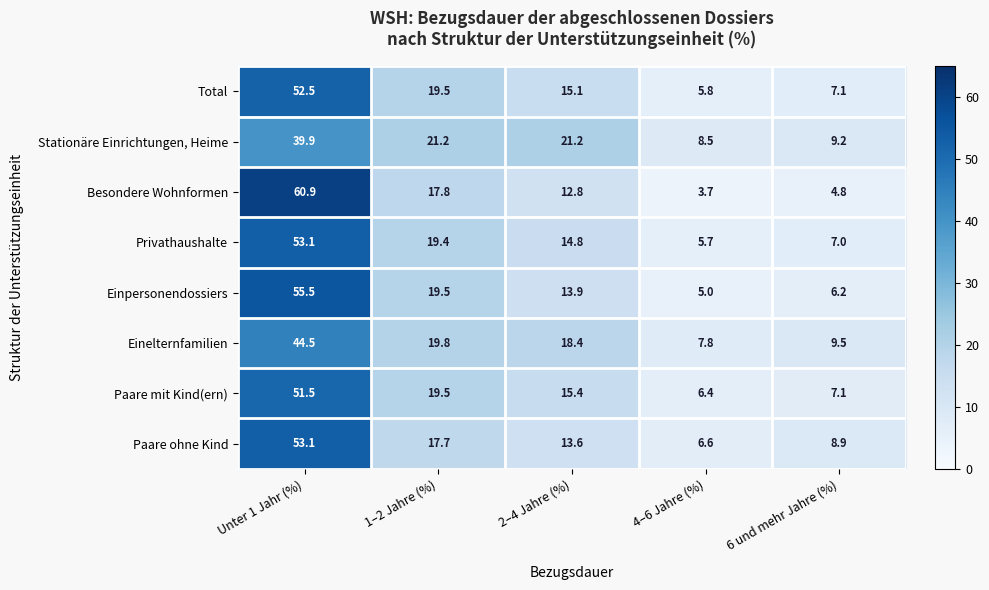

Count the number of data series in this chart.

8